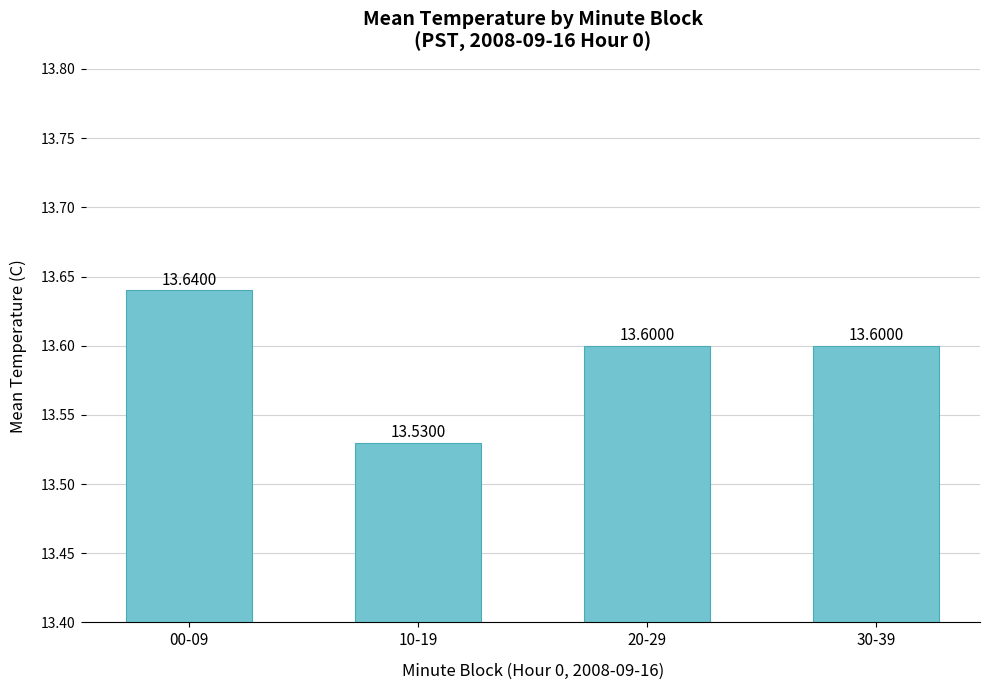

What is the label of the 4th bar from the left?

30-39